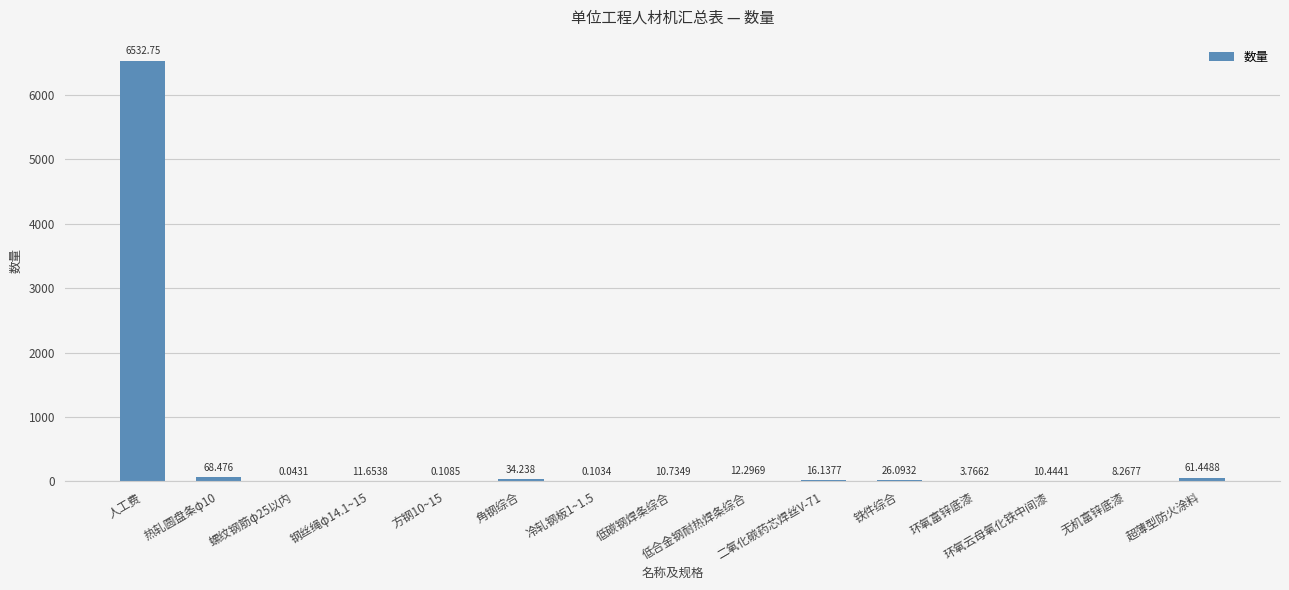

Is it true that the value at 无机富锌底漆 is 12.1?

False